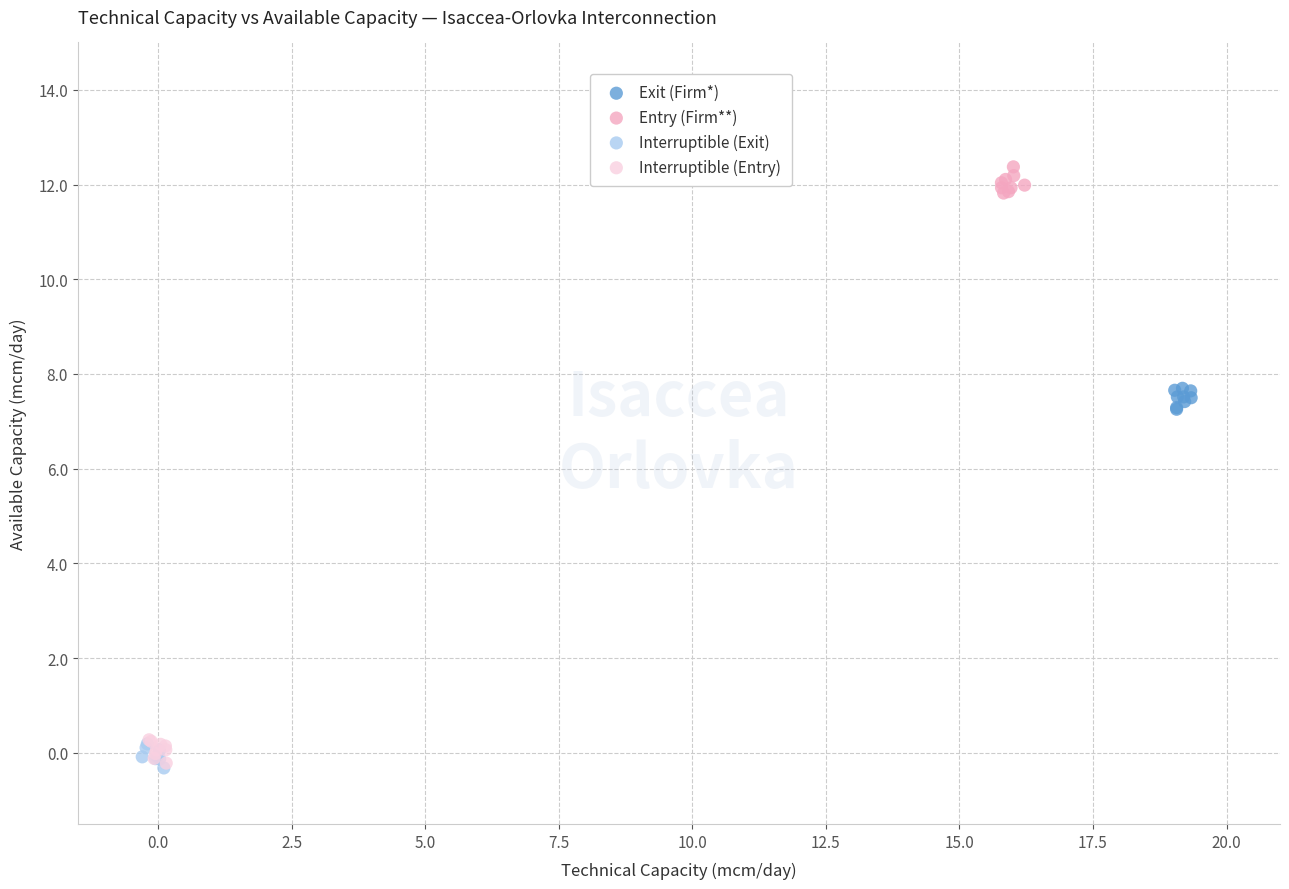

Which series contains the highest Y value?

Entry (Firm**)